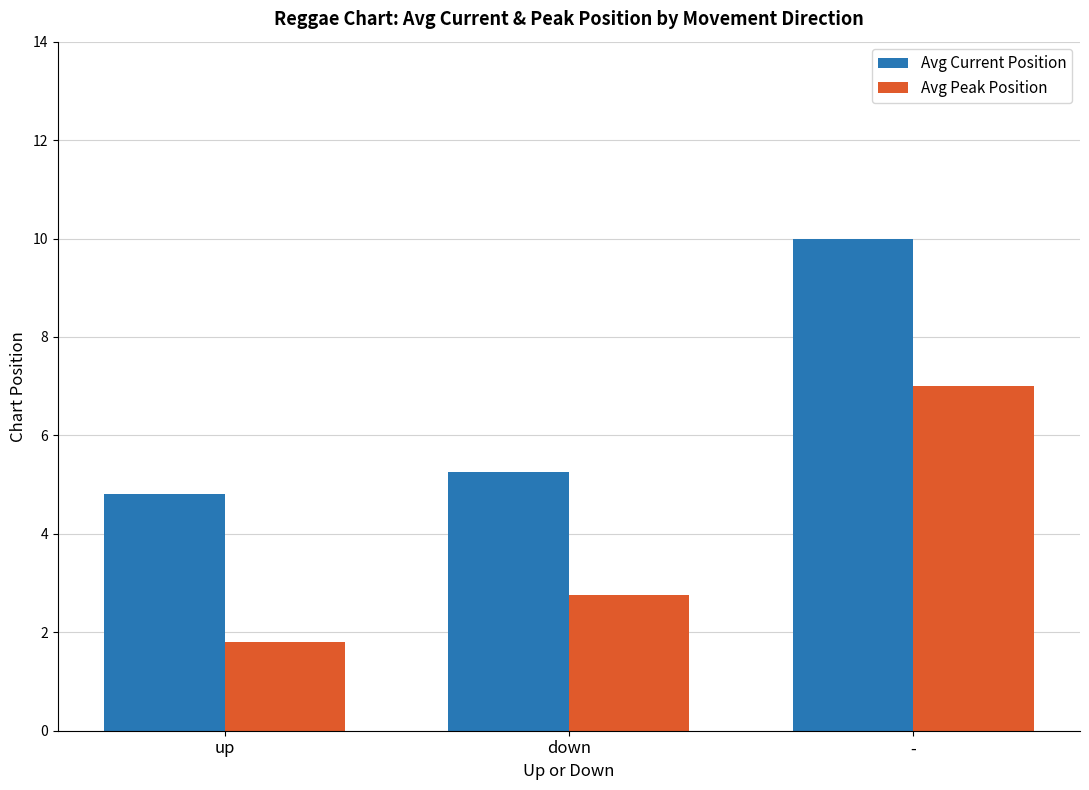

Between up and down, which series saw the biggest shift?

Avg Peak Position